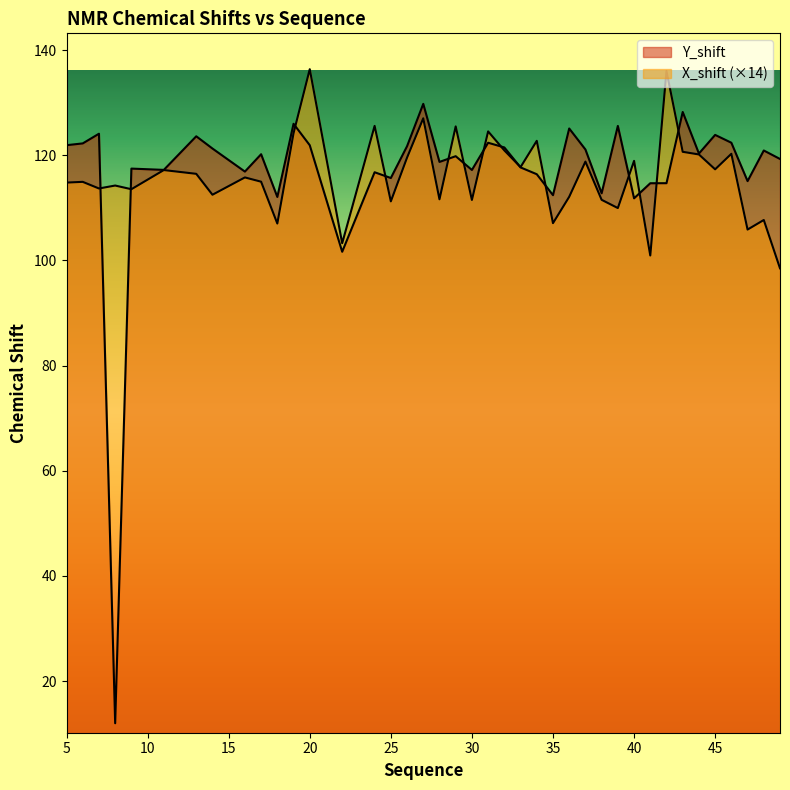

Which category has the lowest value across all series?

8